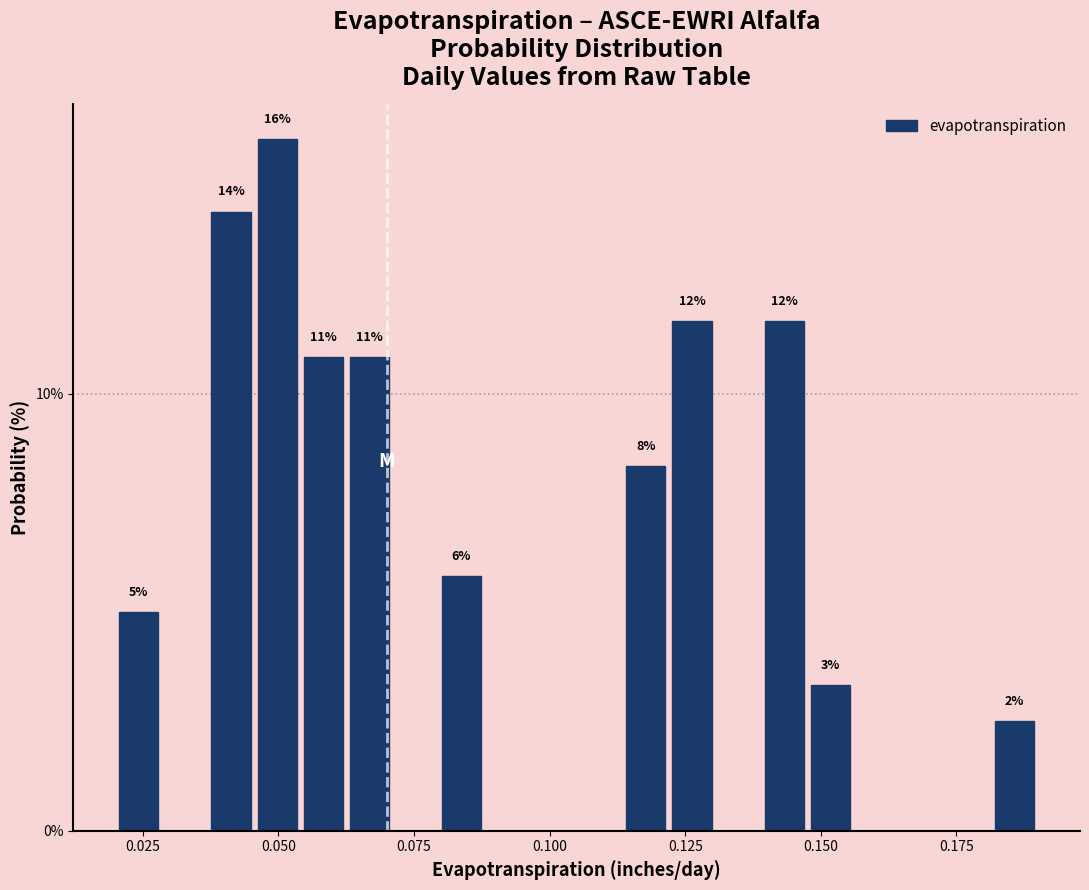

Around what value on the x-axis is the tallest bar? Give the approximate position of its centre, as read against the axis.

0.050